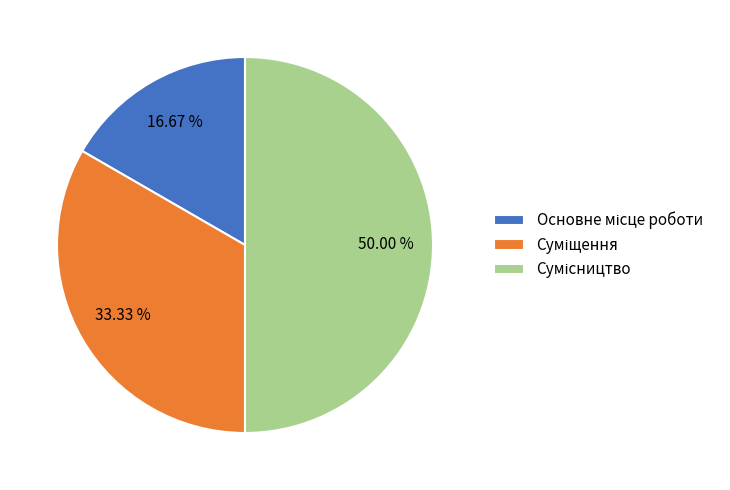

Count the number of slices in the pie.

3